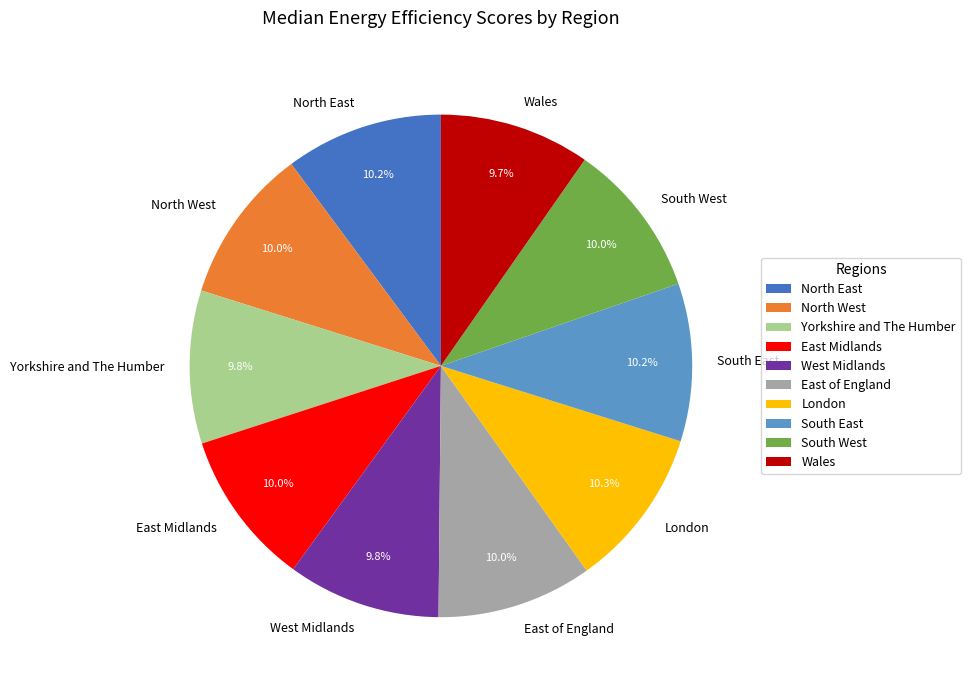

What is the ratio of the value at London to the value at South East?

1.0